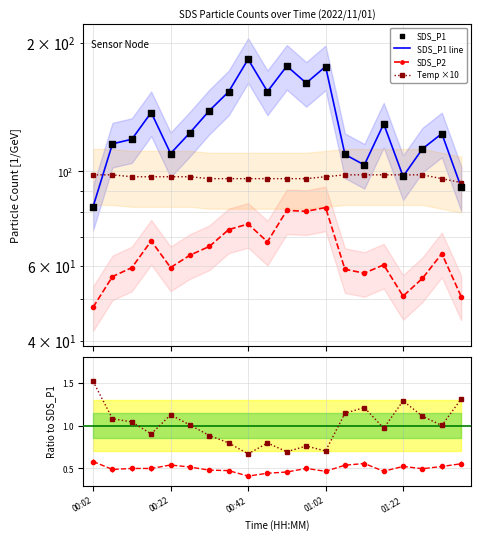

At which category is the sum across all series the highest?

00:42